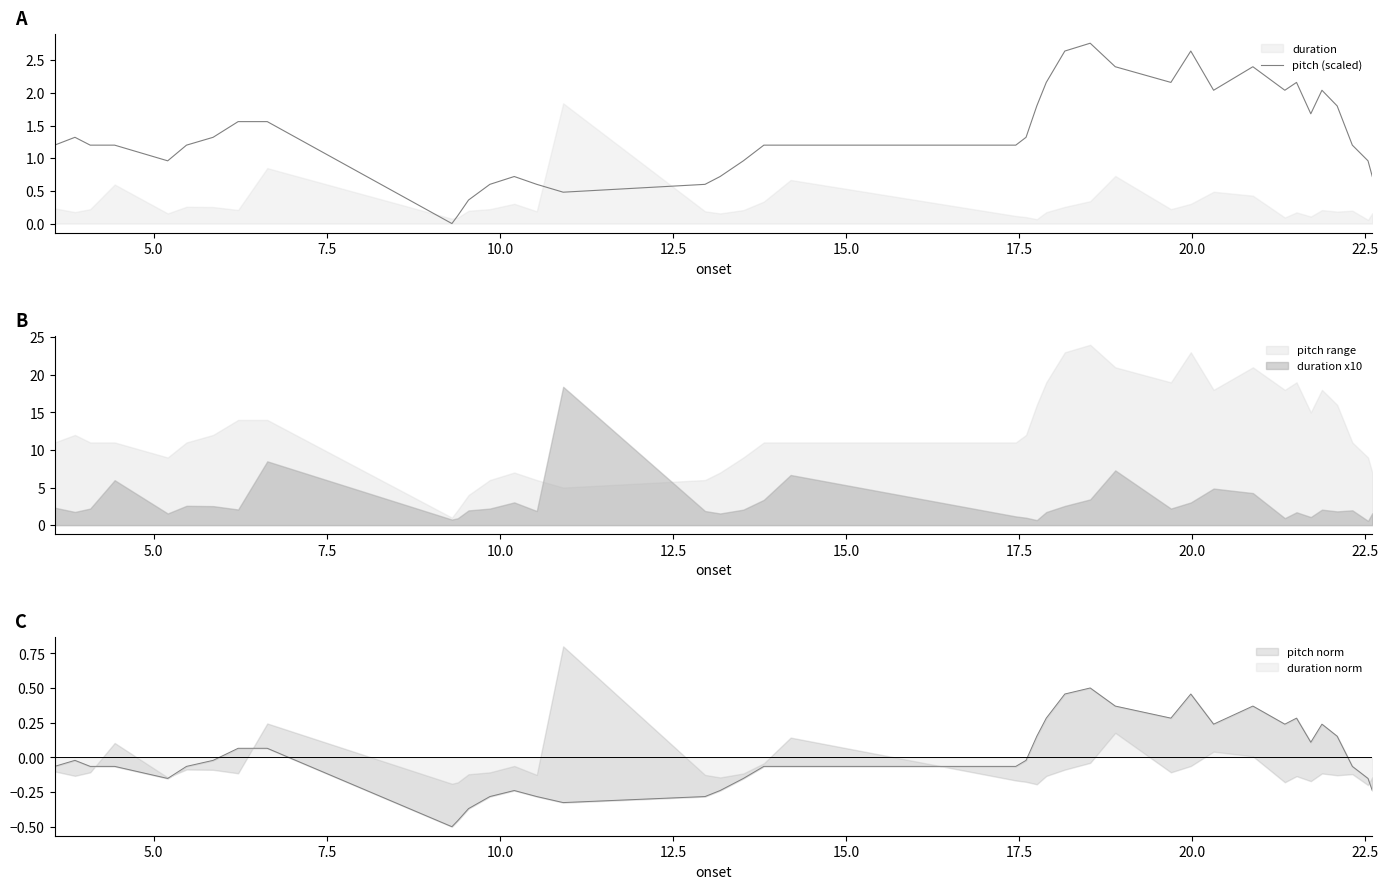

What is the difference between the maximum and minimum values?

2.8